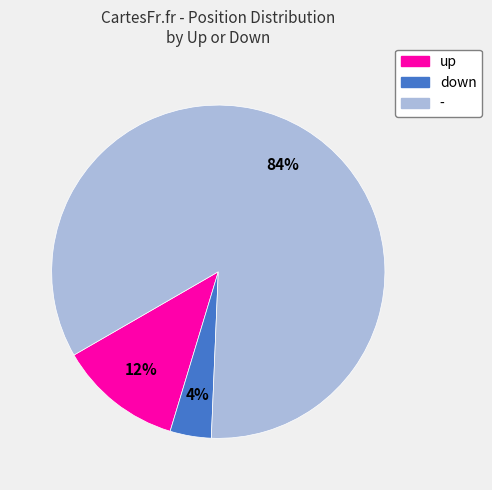

Which category has the smallest portion of the pie?

down